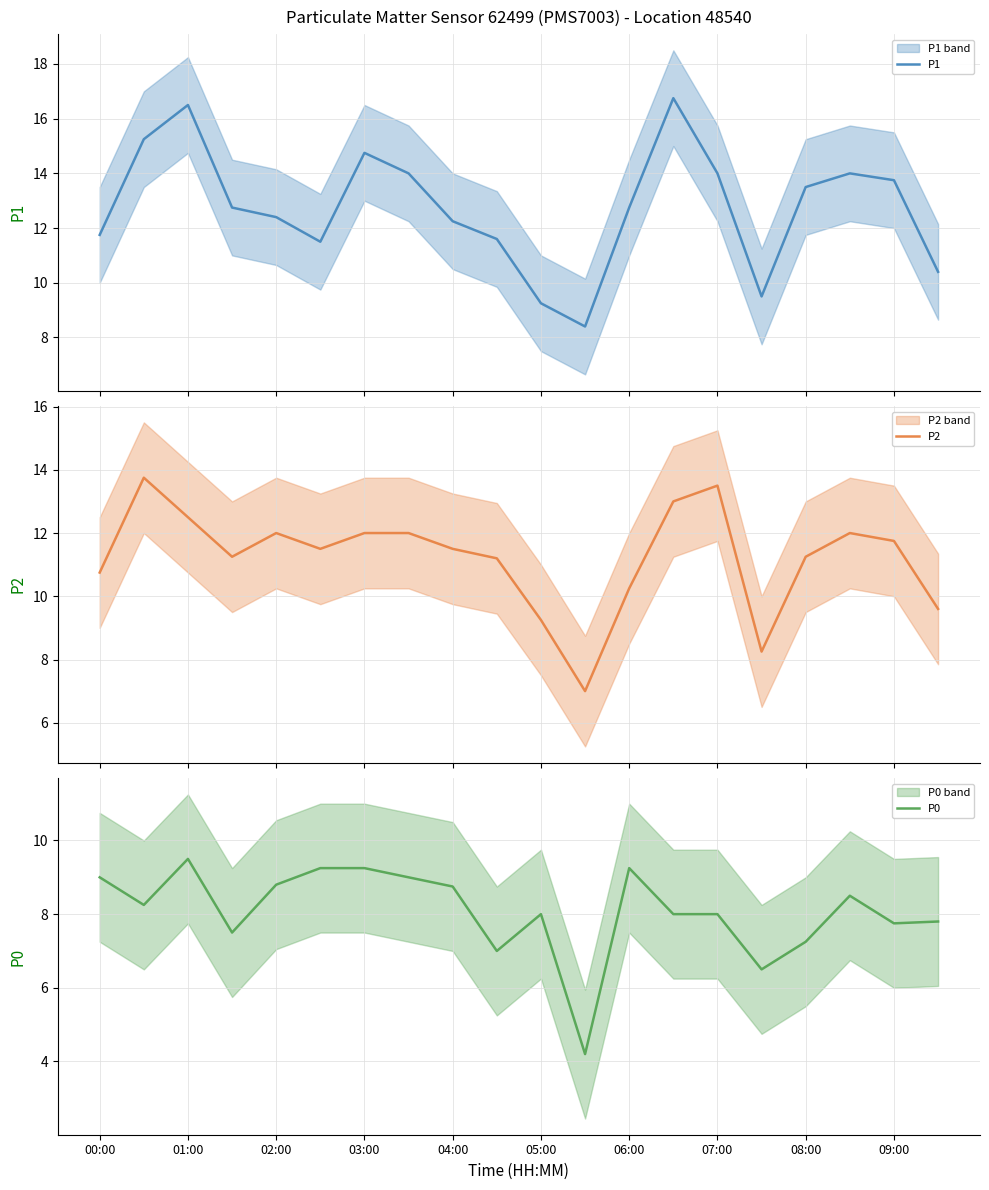

What is the minimum value for P2?

7.0